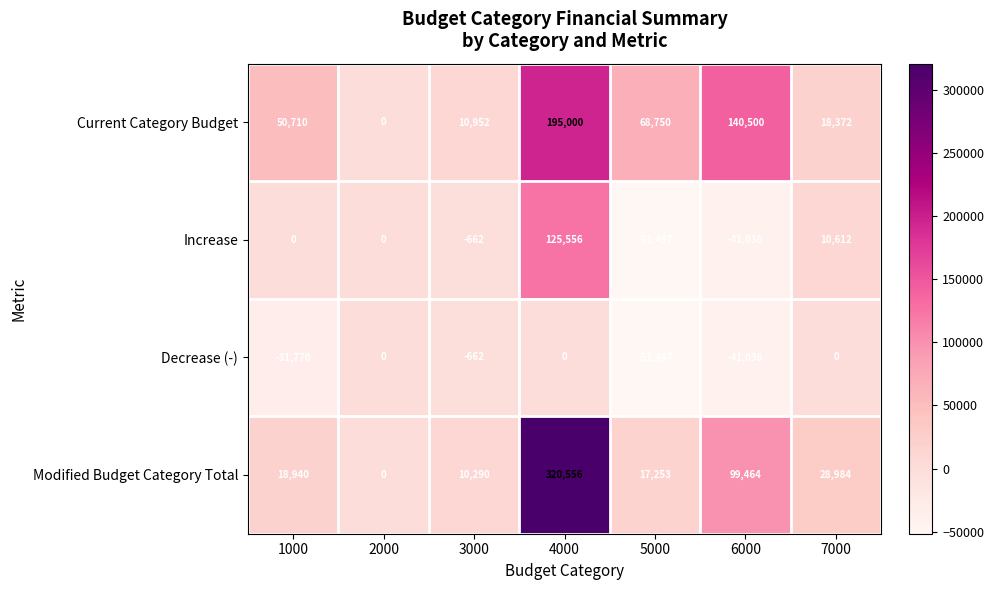

True or false: Decrease (-) has a value of -51497 at 5000.

True